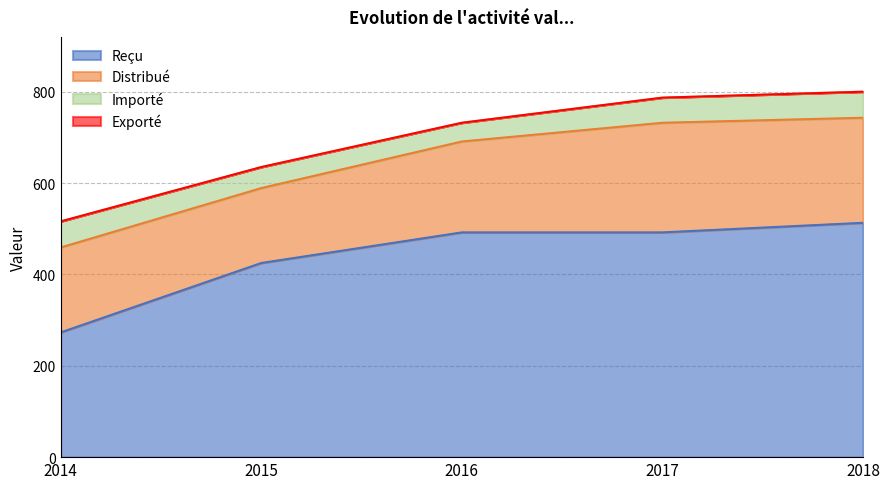

What is the minimum value for Importé?

41